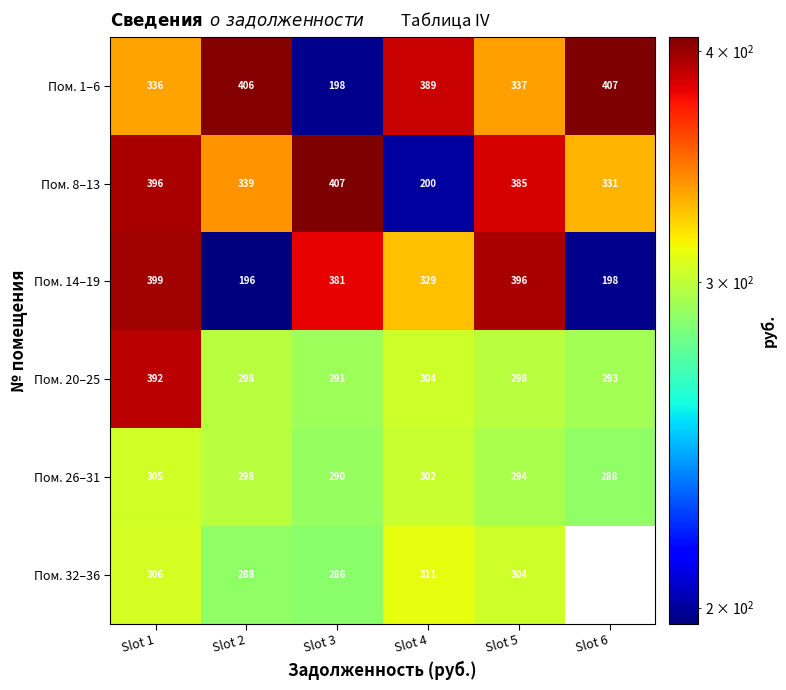

The value of Пом. 26–31 at Slot 6 is 494. True or false?

False